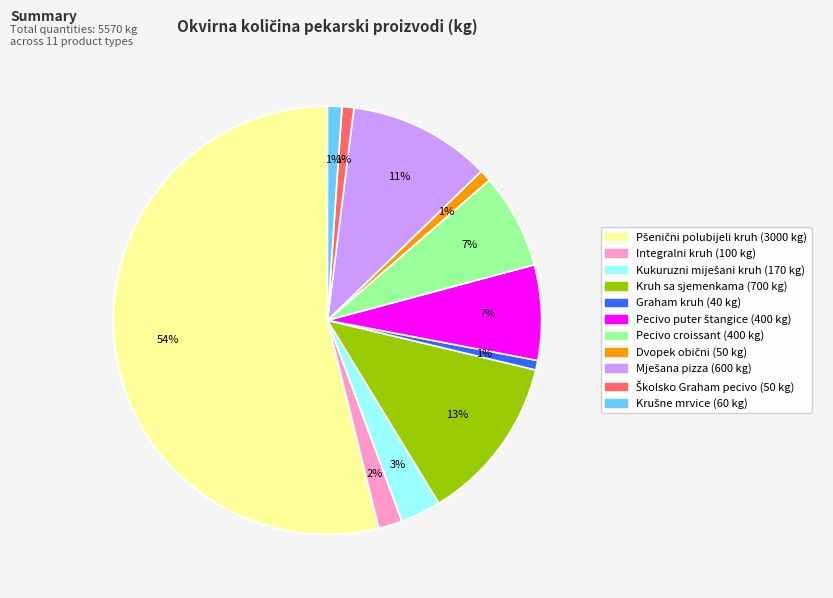

True or false: Pecivo croissant accounts for 1% of the total.

False